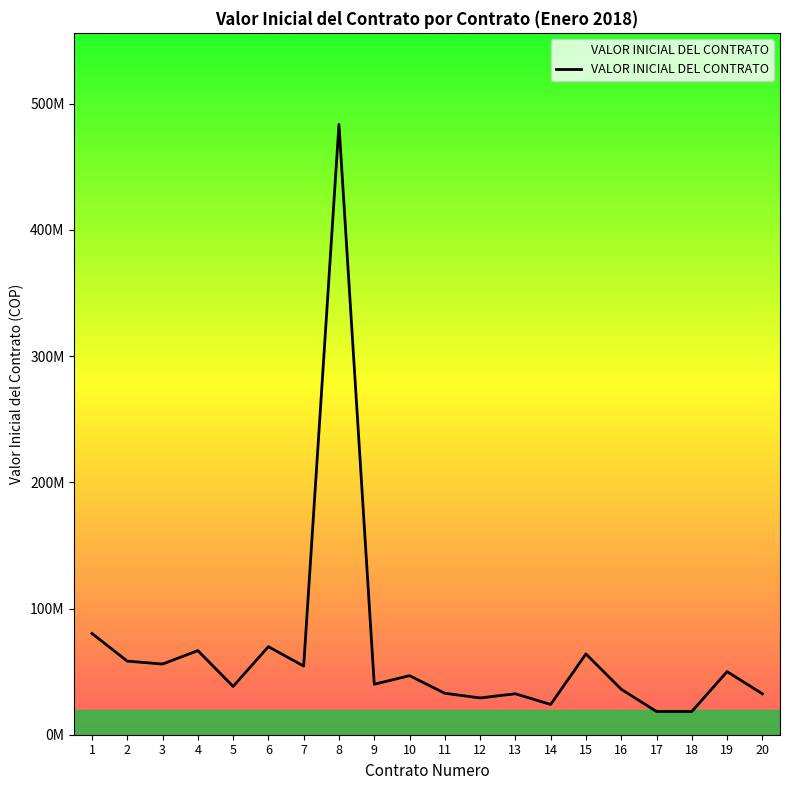

What is the change in value from 10 to 15?

+17206264